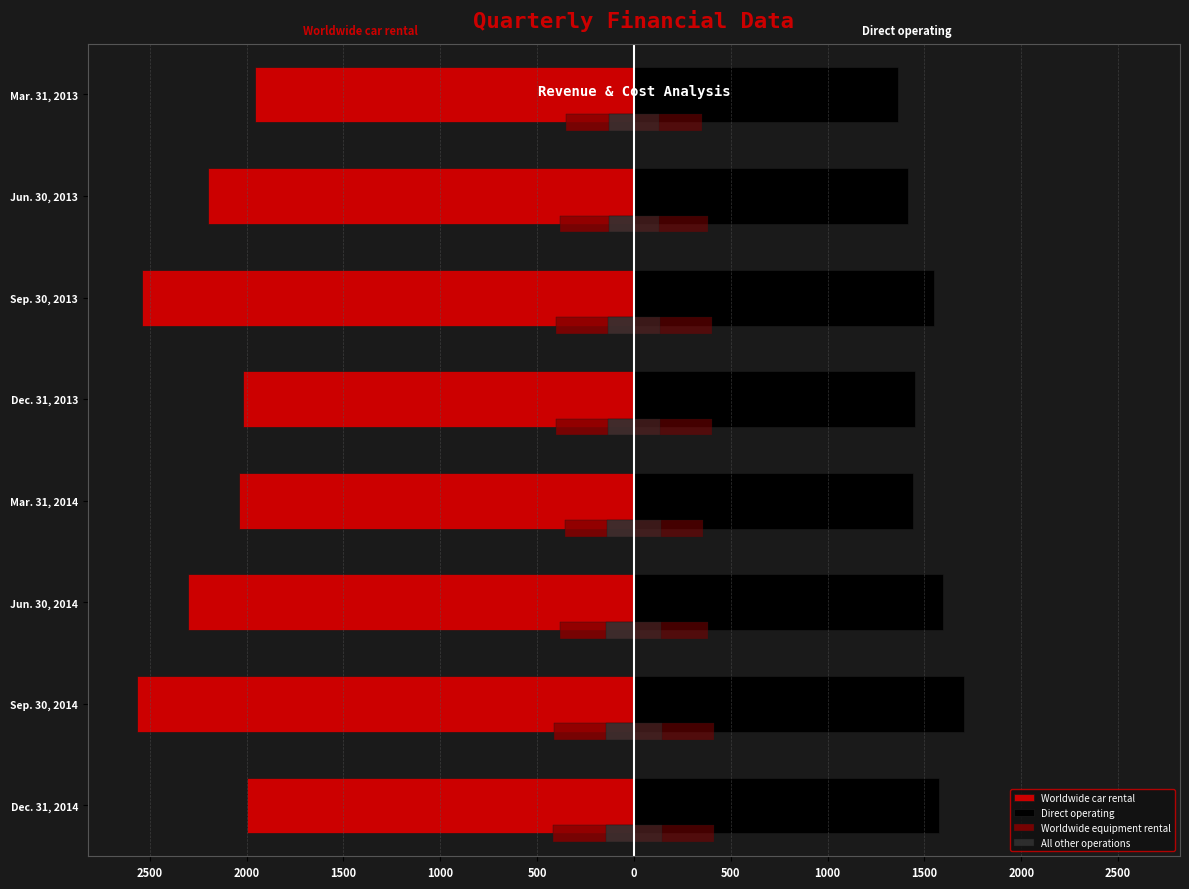

What are all the series names shown in the legend?

Worldwide car rental, Direct operating, Worldwide equipment rental, All other operations